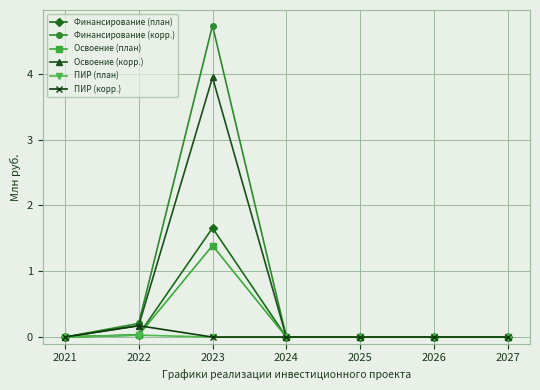

Which series has the widest spread of values?

Финансирование (корр.)